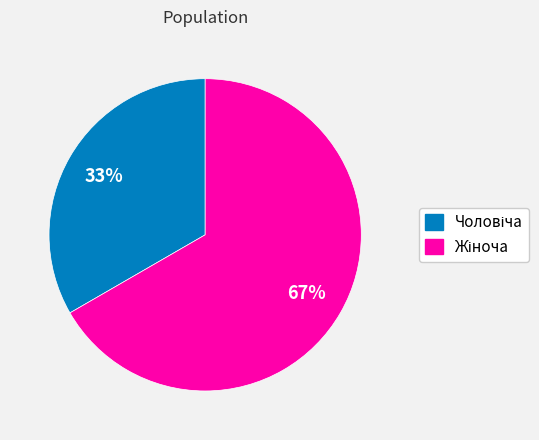

To the nearest percent, what is the average slice percentage?

50%